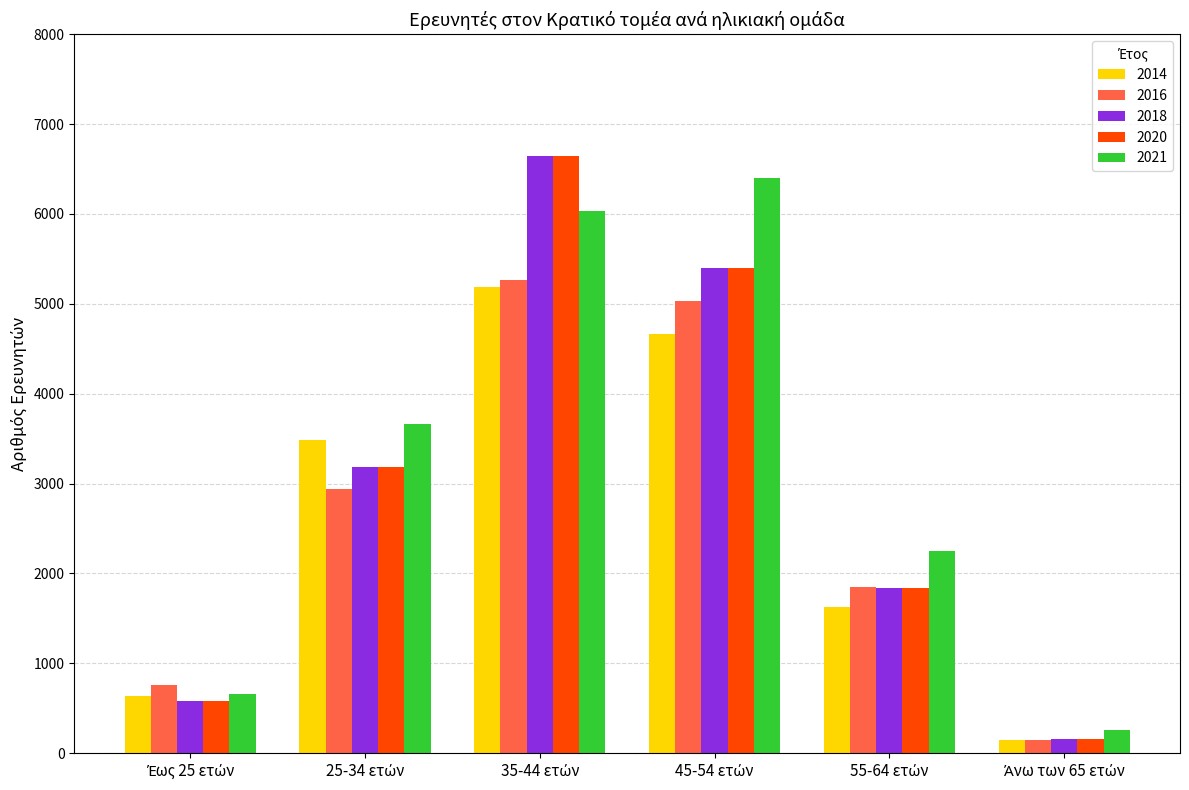

How many bars are there in total?

30